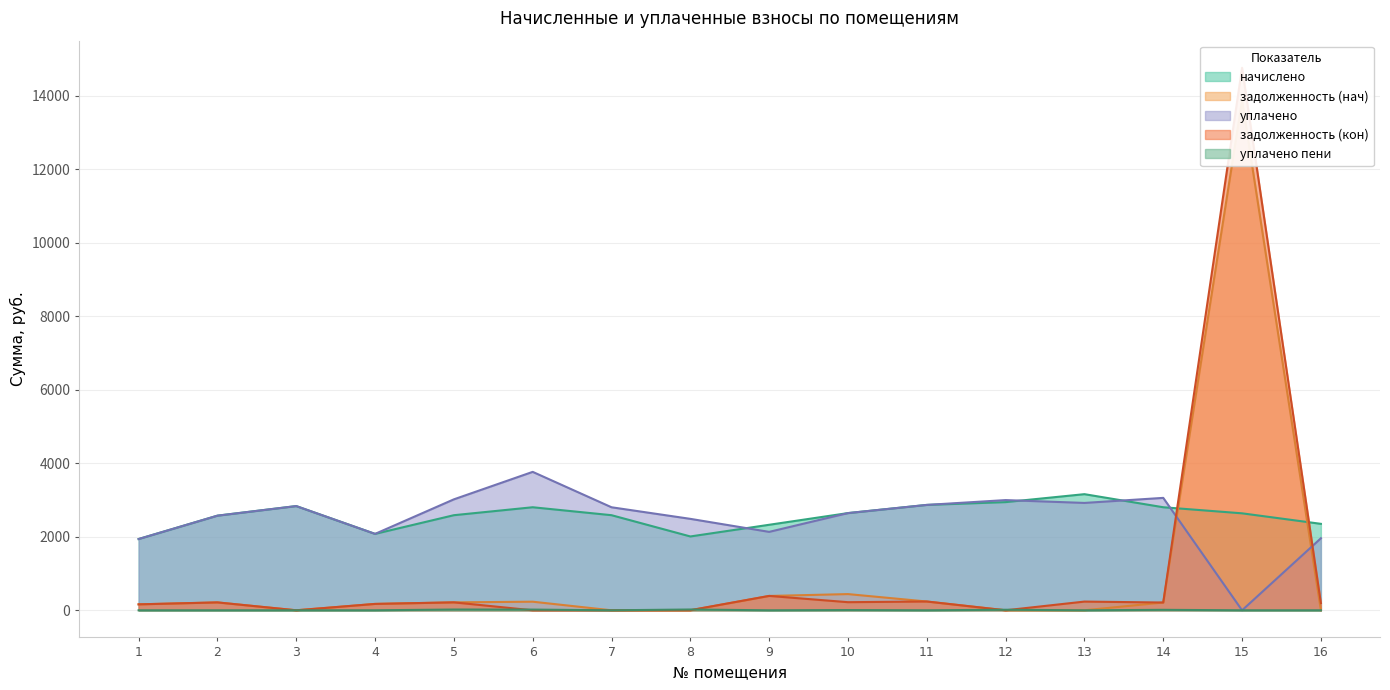

What is the value of the задолженность (нач) point at the 1st from the left?

161.7